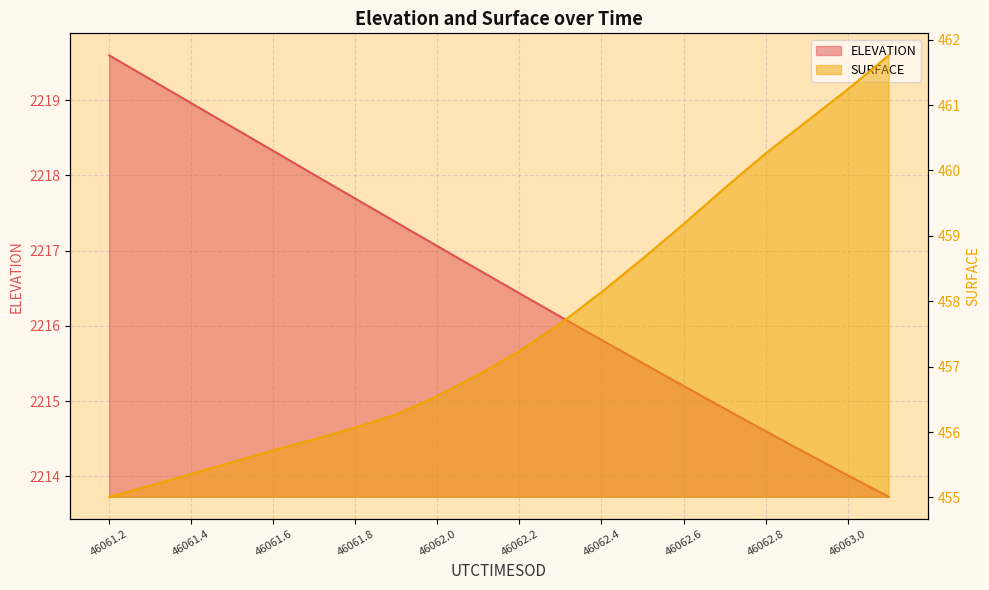

Between 46062.2 and 46062.6, which is larger?

46062.2